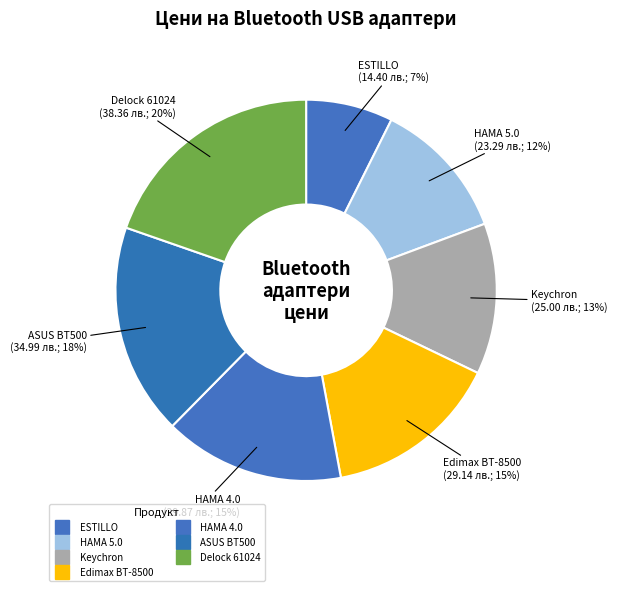

How many segments does this pie chart have?

7